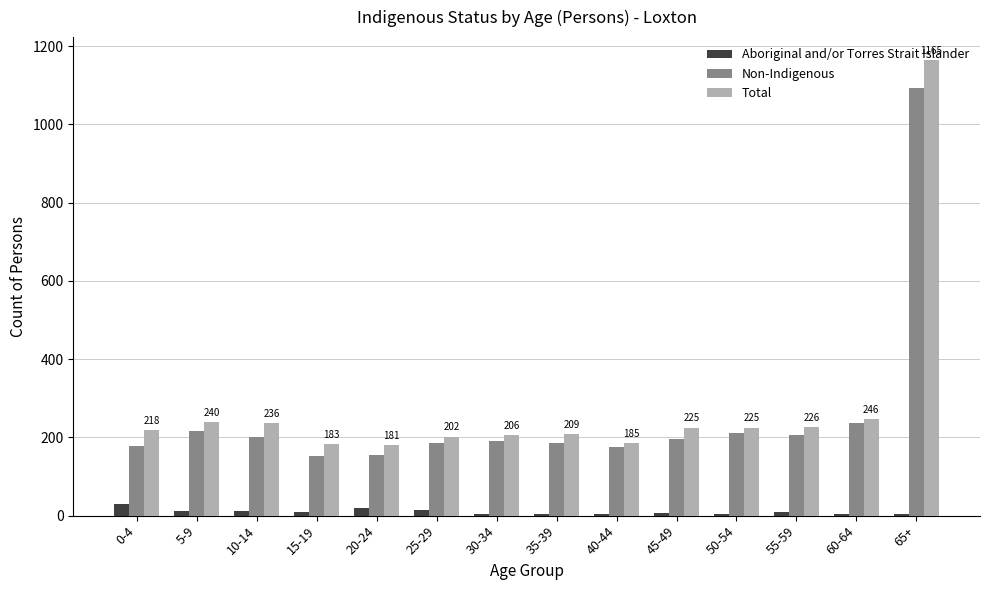

The Aboriginal and/or Torres Strait Islander series shows 15 at 25-29. True or false?

True